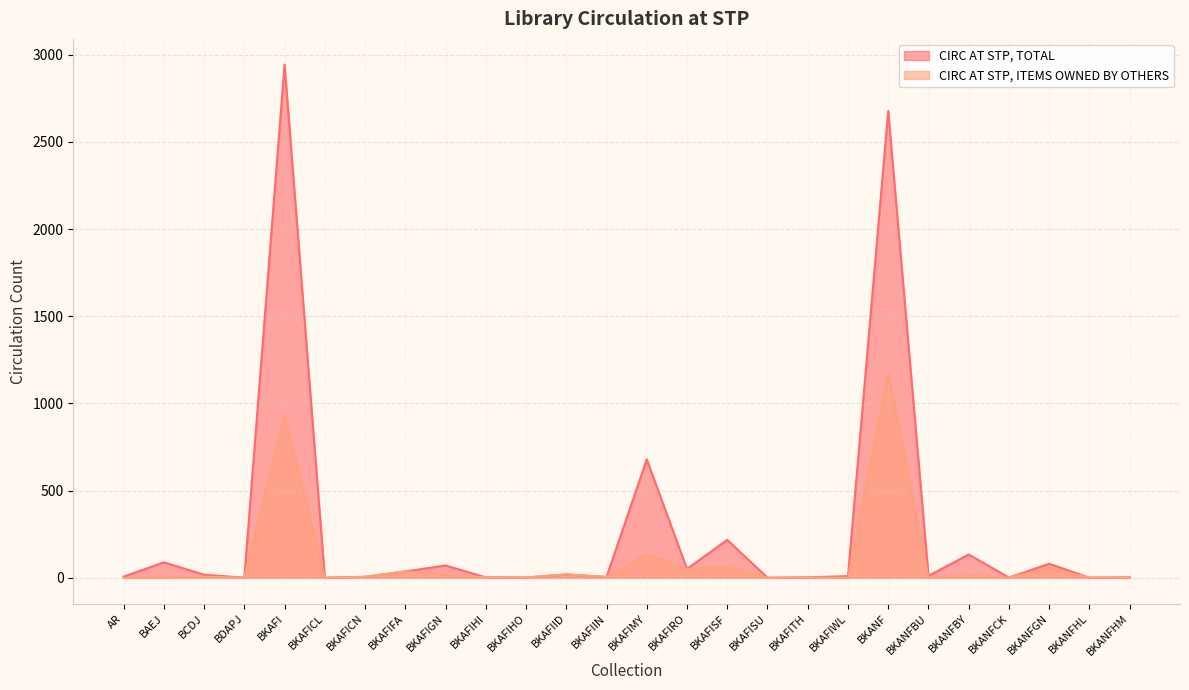

The CIRC AT STP, TOTAL series shows 10 at BKAFIWL. True or false?

True